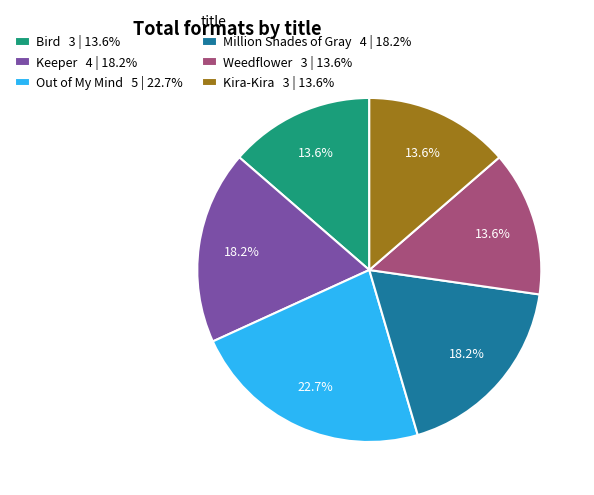

Does Bird account for over 50% of the chart?

No